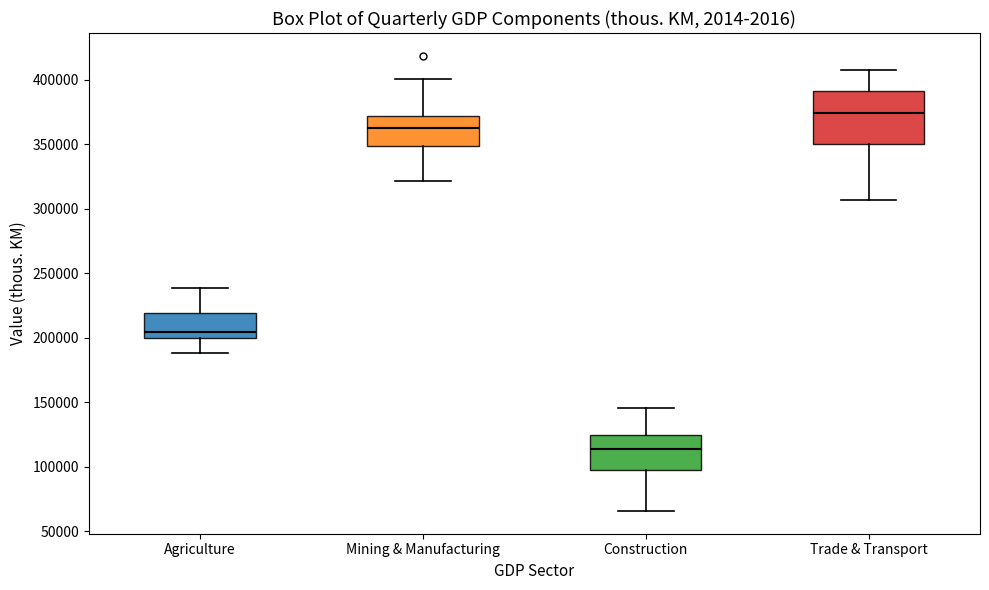

Which box is the tallest, from its lower edge to its upper edge?

Trade & Transport